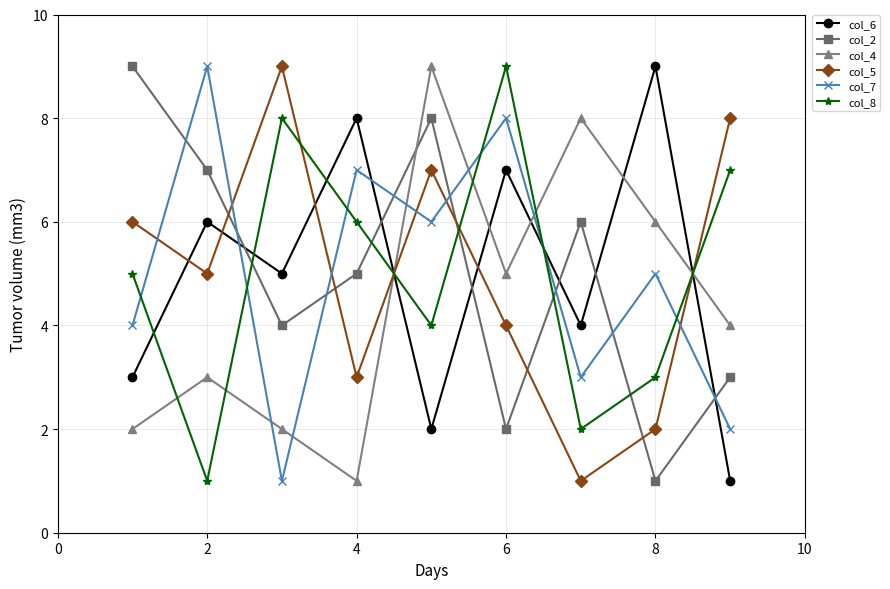

True or false: col_8 and col_4 intersect in this chart.

True